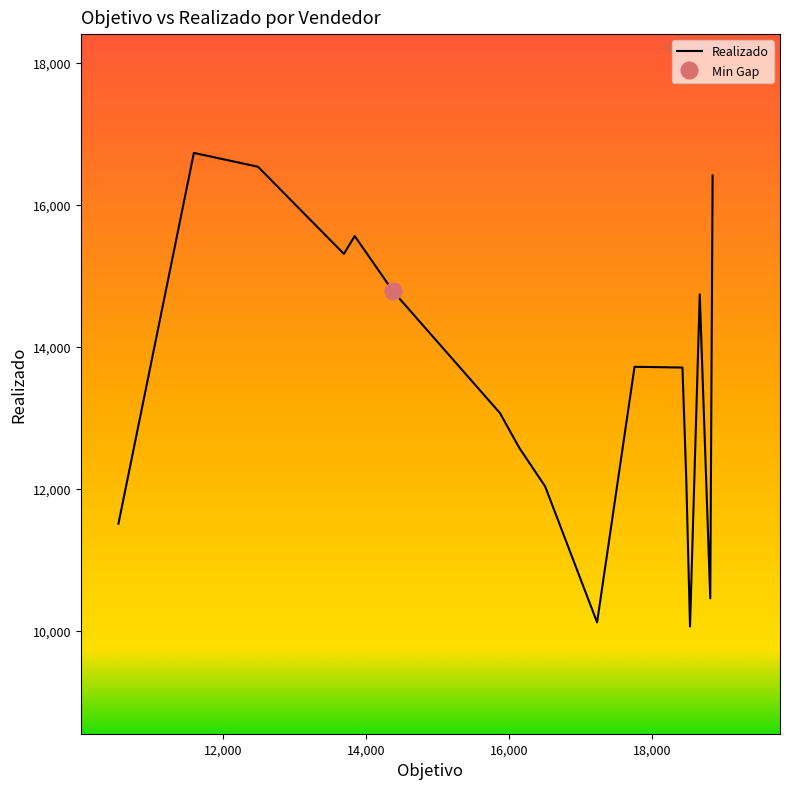

What is the average value of the Objetivo series?

15991